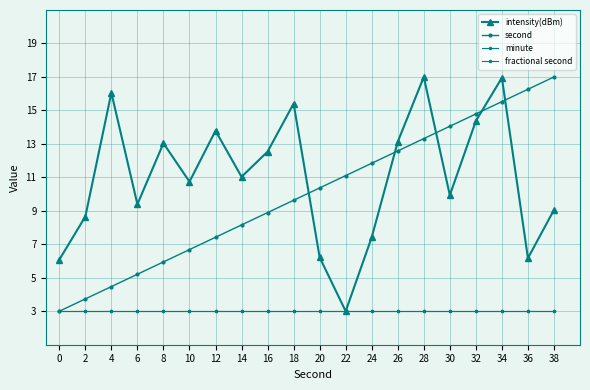

True or false: second and minute intersect in this chart.

False